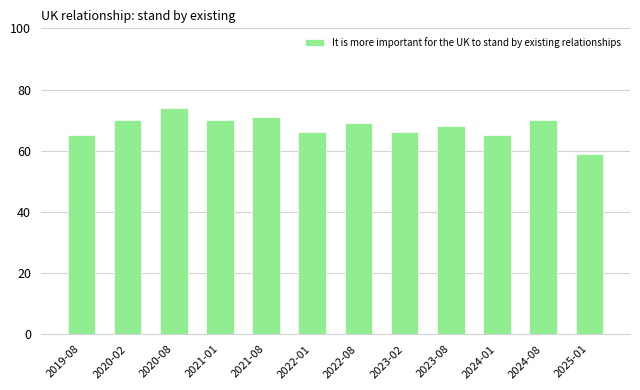

Approximately how many times larger is the value at 2020-02 compared to 2024-01?

1.1